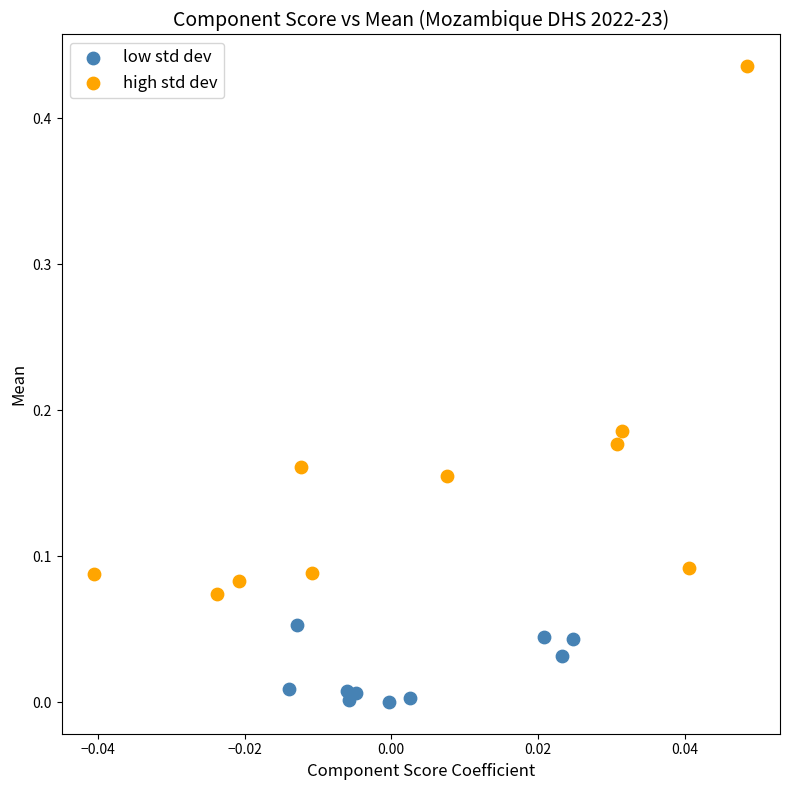

Which series reaches the maximum Y coordinate?

high std dev